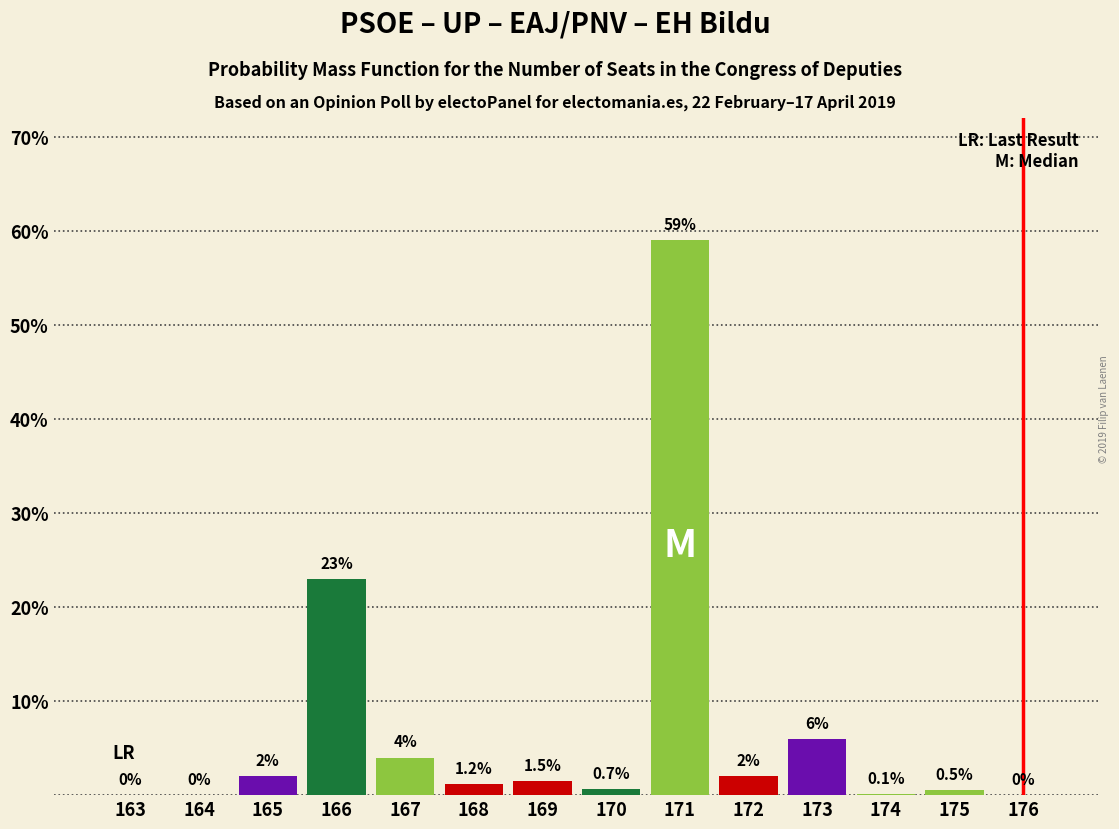

Reading right to left, extract all data points from this chart.

176=0.0	175=0.5	174=0.1	173=6.0	172=2.0	171=59.0	170=0.7	169=1.5	168=1.2	167=4.0	166=23.0	165=2.0	164=0.0	163=0.0